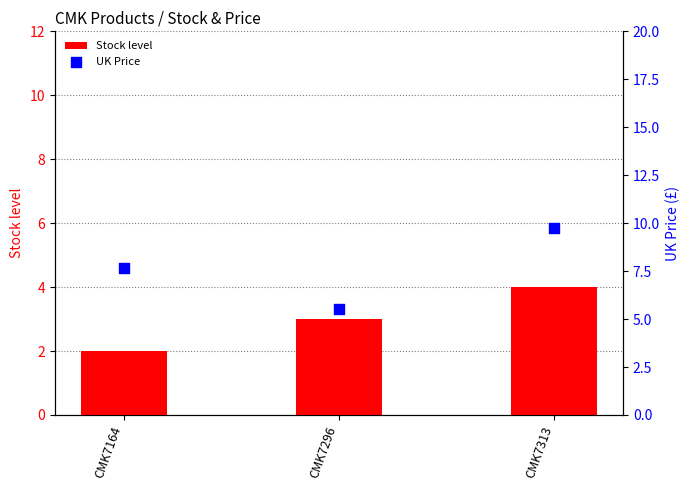

Which series reaches the minimum Y coordinate?

Stock level